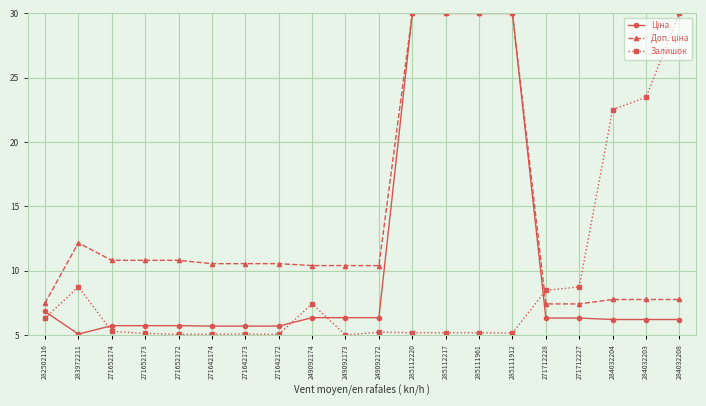

At how many categories does at least one series exceed 26?

5